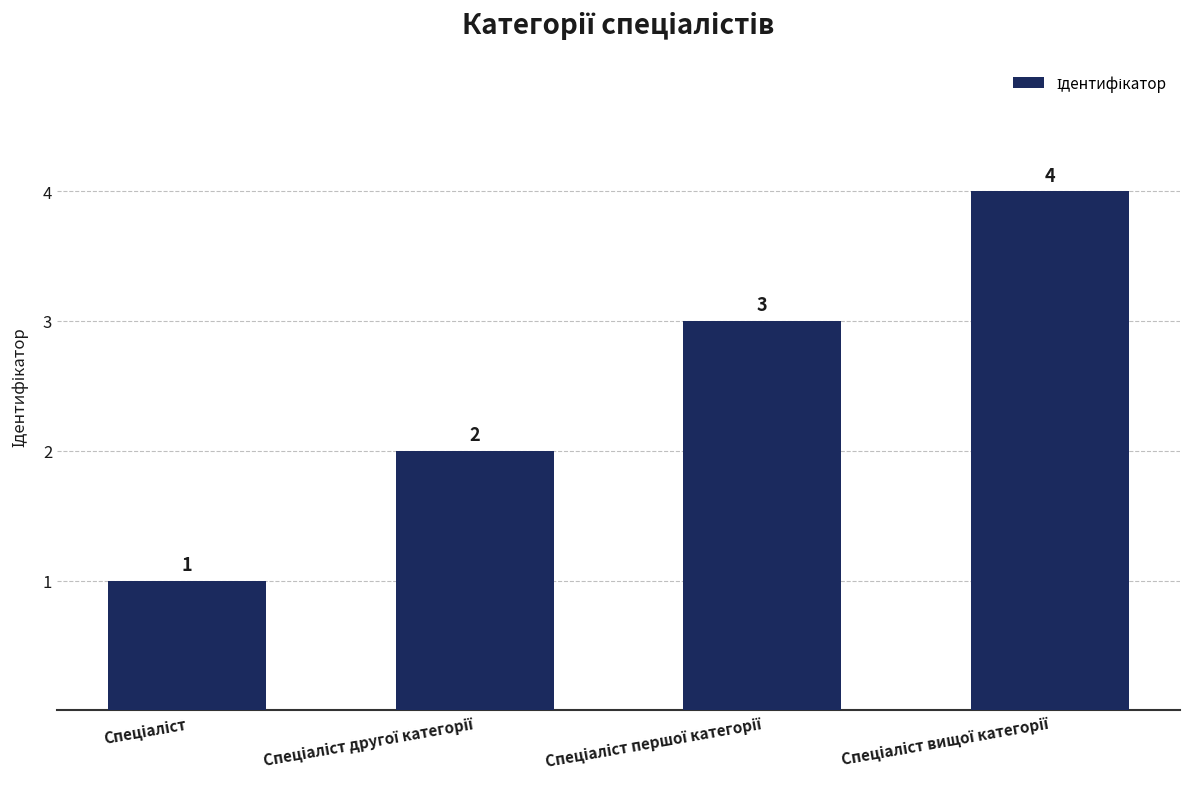

What is the value of the 4th bar from the left?

4